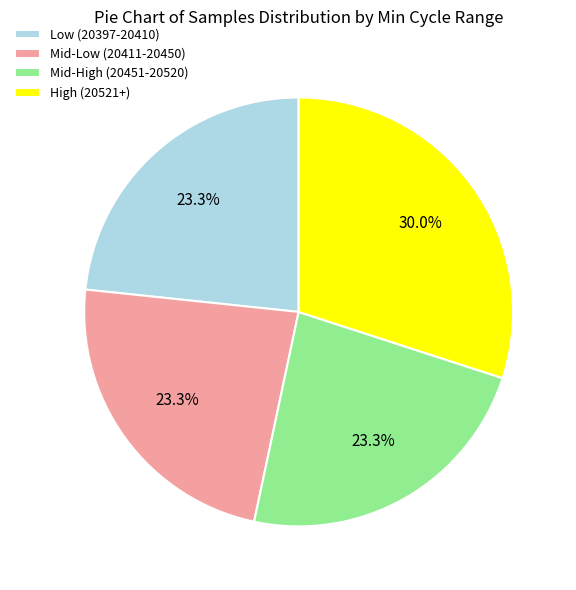

Is there any slice that represents more than half of the pie?

No